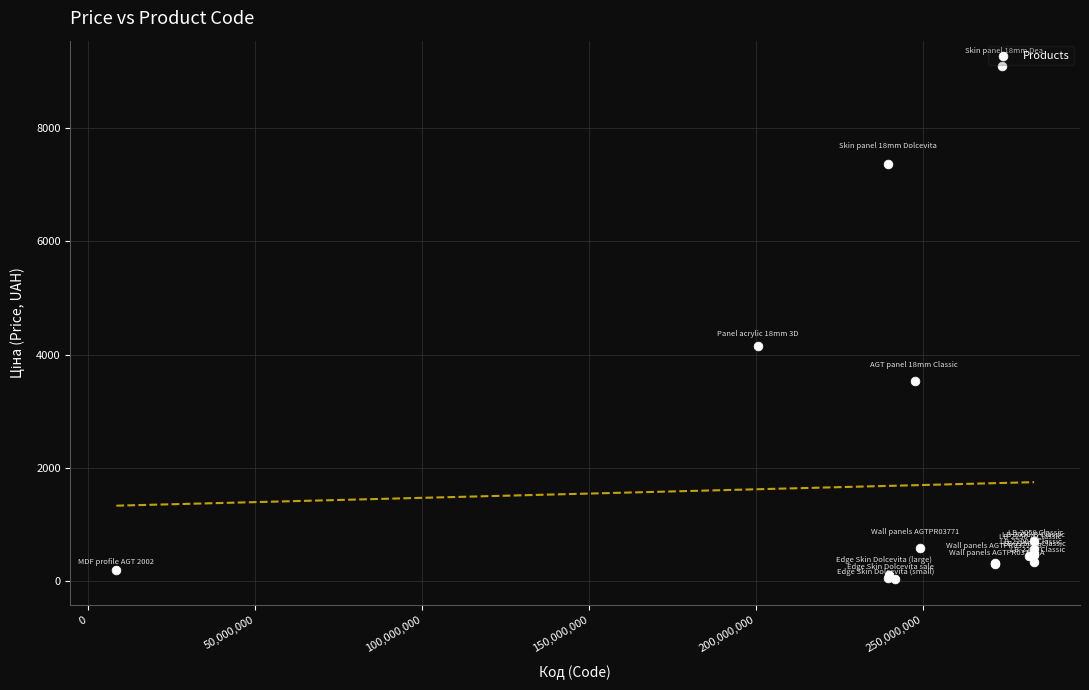

What Y value in the scatter plot is closest to 4561?

4161.8